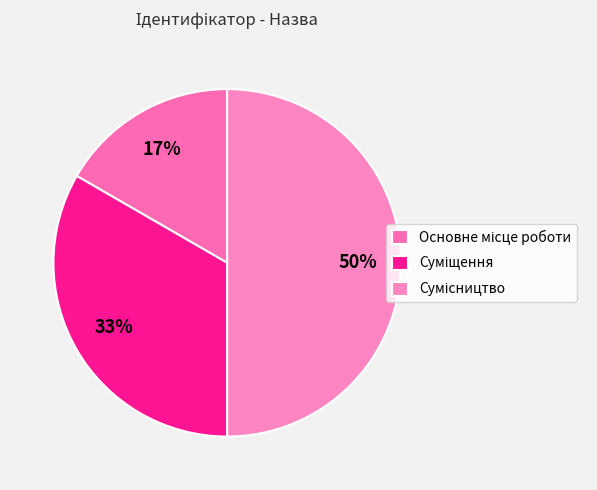

Which category has the biggest portion of the pie?

Сумісництво